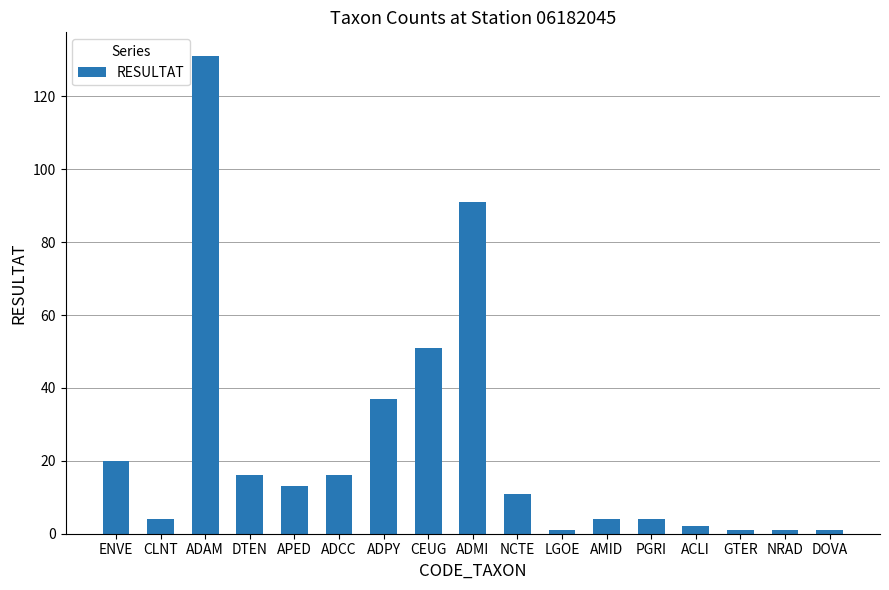

True or false: the data shows 1 at NRAD.

True